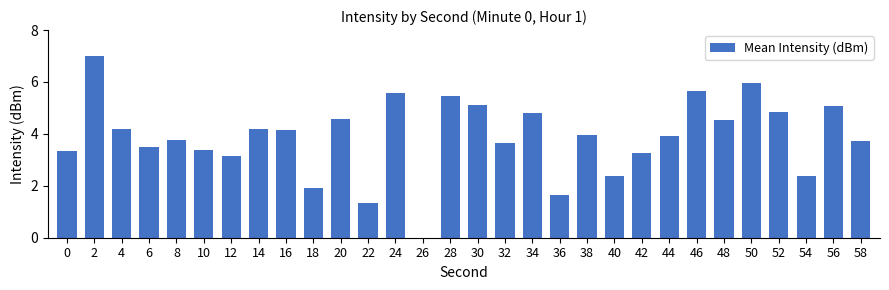

Count the number of data series in this chart.

1